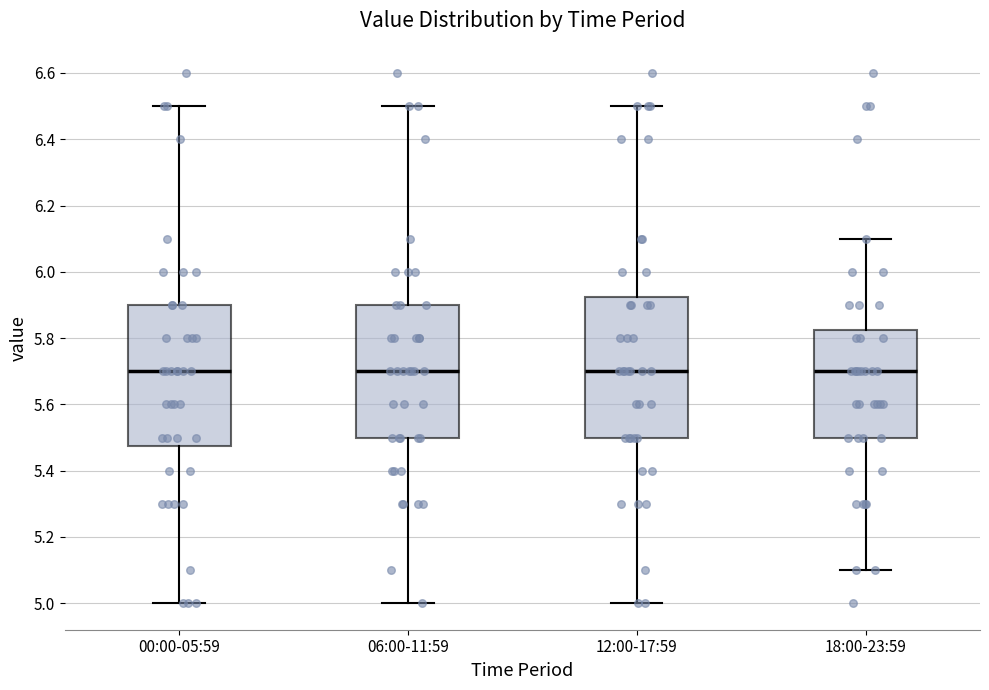

Reading left to right, transcribe this box plot: for each box, give where its median line is, the range the box spans, and where its two whiskers end, as read against the y-axis. The values are not printed on the chart, so give them approximately, as read against the axis.

00:00-05:59: median 5.70, box 5.48 to 5.90, whiskers 5.00 to 6.50
06:00-11:59: median 5.70, box 5.50 to 5.90, whiskers 5.00 to 6.50
12:00-17:59: median 5.70, box 5.50 to 5.92, whiskers 5.00 to 6.50
18:00-23:59: median 5.70, box 5.50 to 5.82, whiskers 5.10 to 6.10